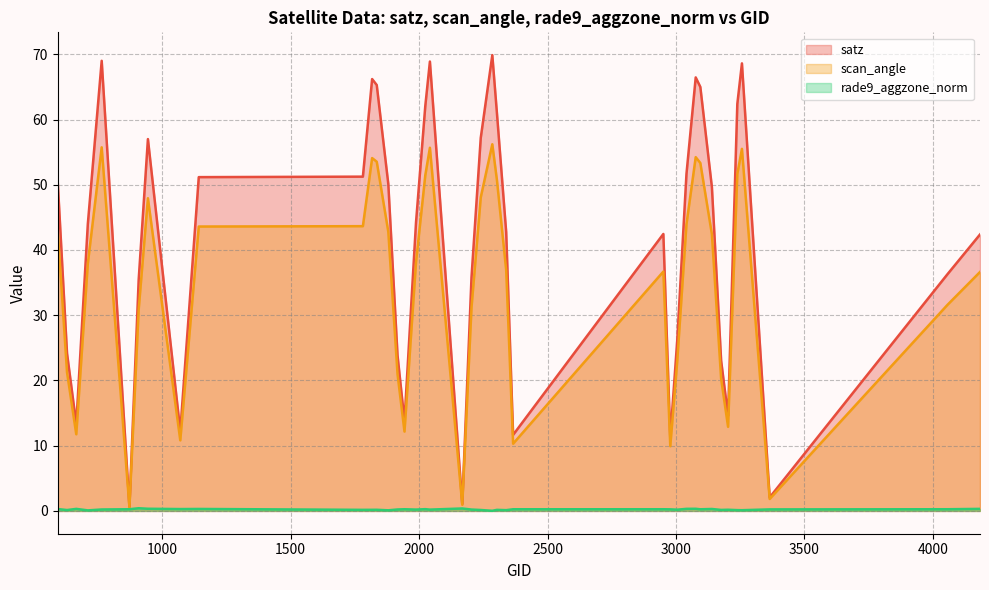

What are all the series names shown in the legend?

satz, scan_angle, rade9_aggzone_norm